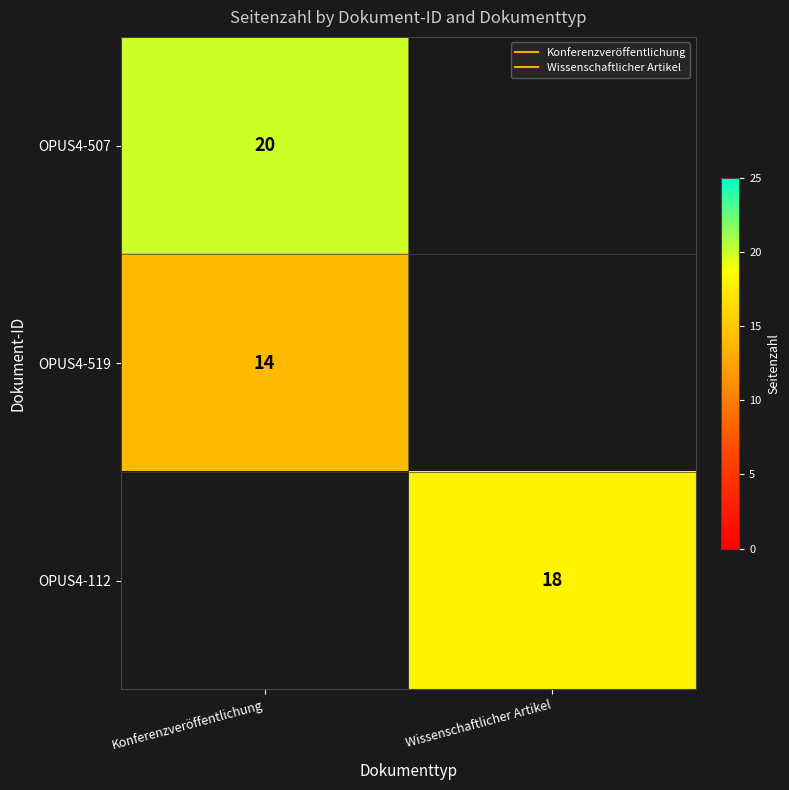

List the series in order of their overall mean, lowest first.

OPUS4-519, OPUS4-112, OPUS4-507